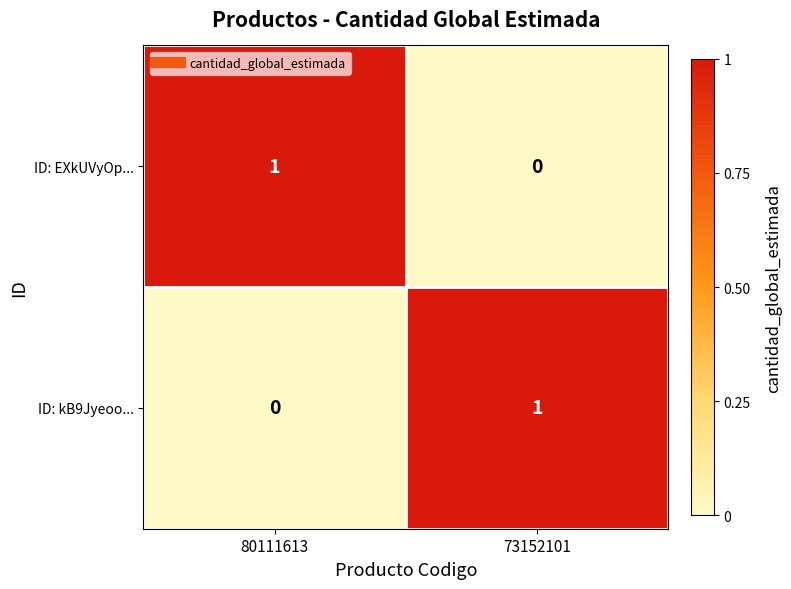

At which label is ID: kB9Jyeoo... closest to 0?

80111613